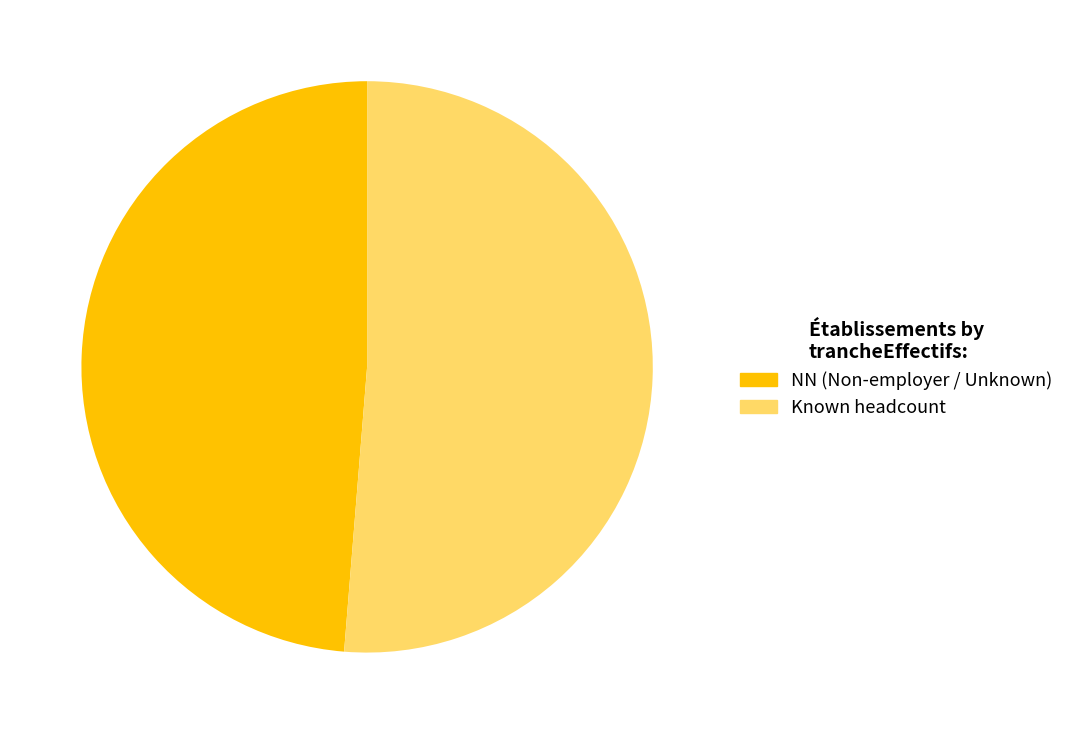

Count the number of slices in the pie.

2